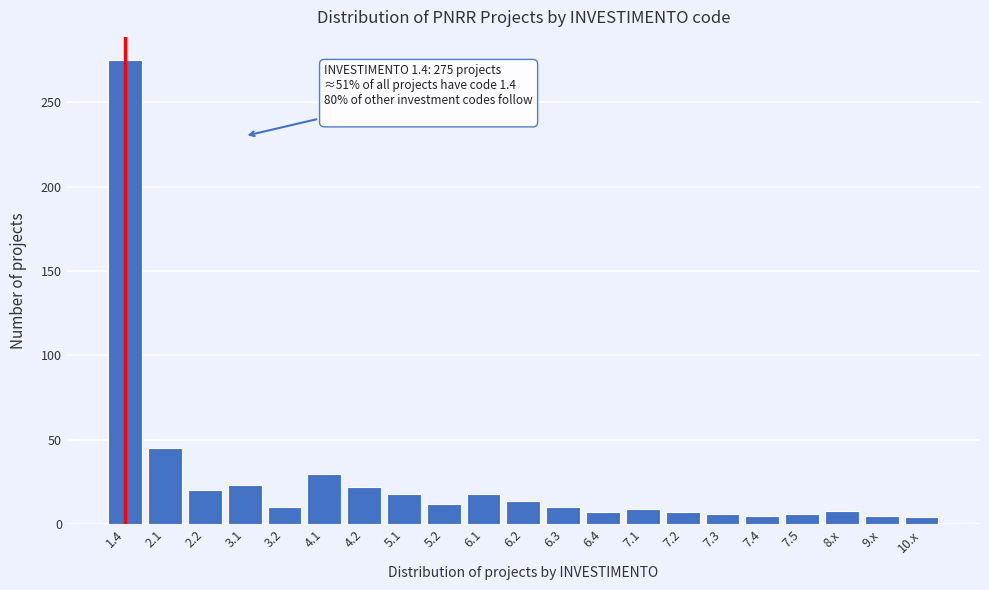

What is the label of the 2nd bar from the right?

9.x